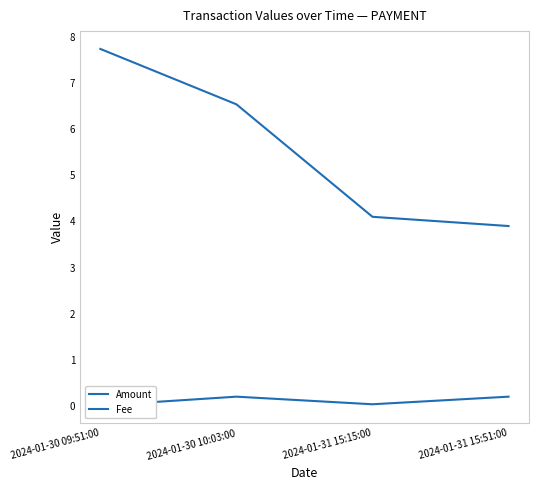

What is the difference between the maximum and second lowest values in the Fee series?

0.2